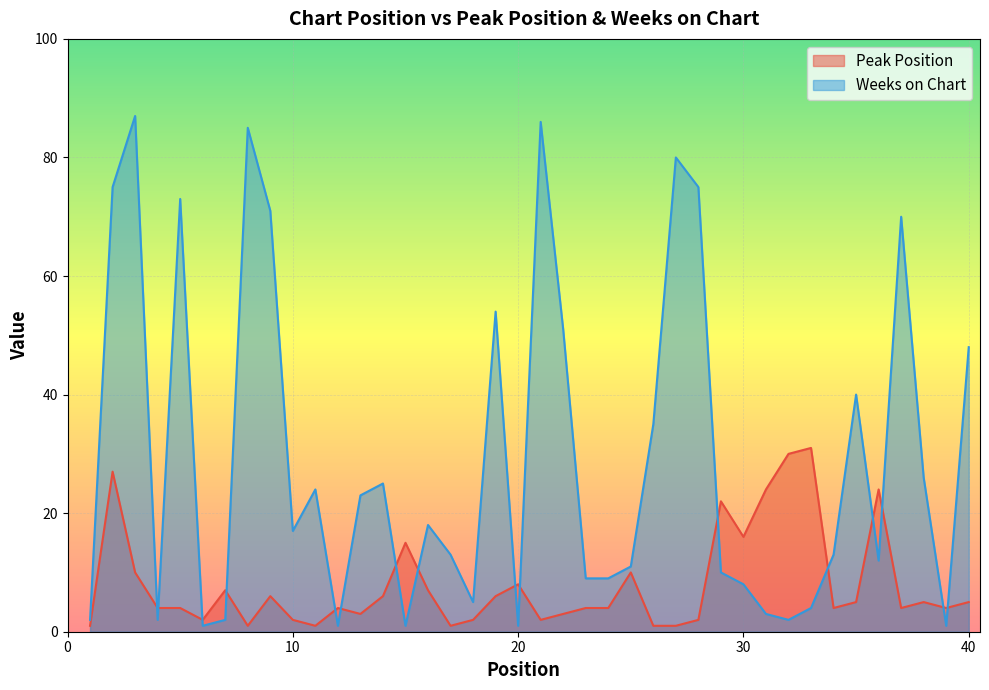

How many values in the Weeks on Chart series exceed 17?

19